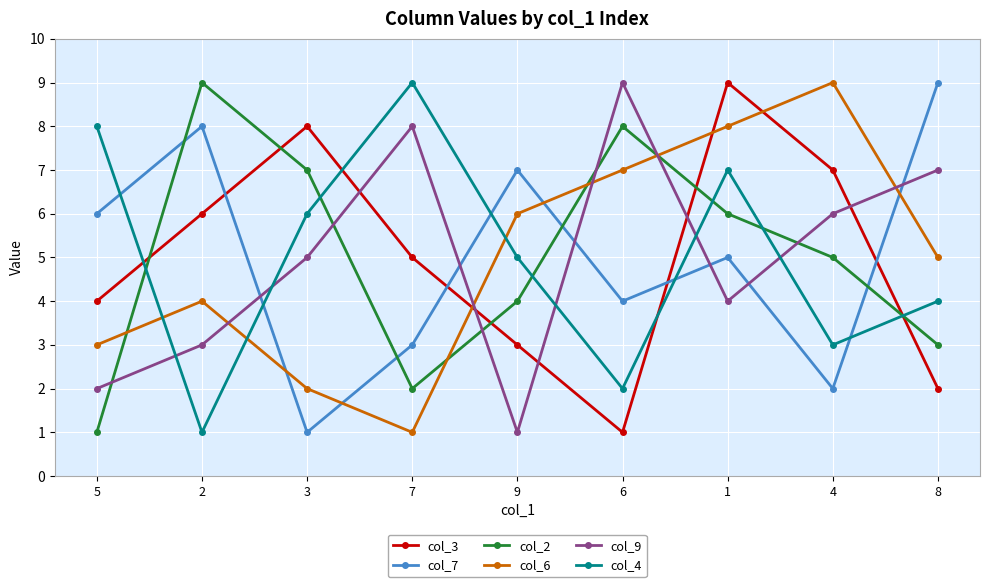

What is the average value of the col_6 series?

5